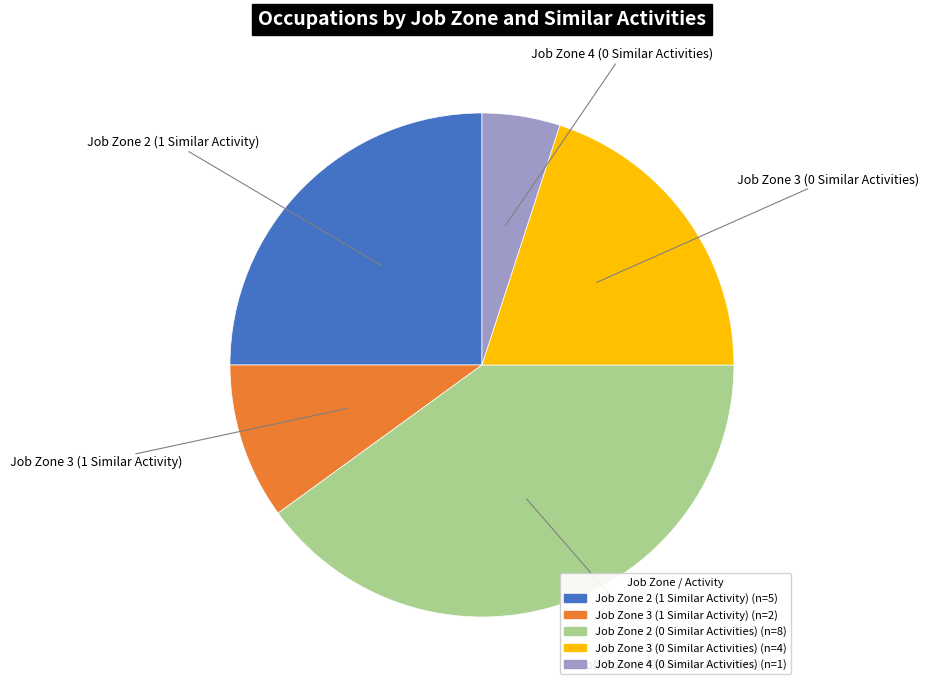

What is the largest slice in the pie chart?

Job Zone 2 (0 Similar Activities)